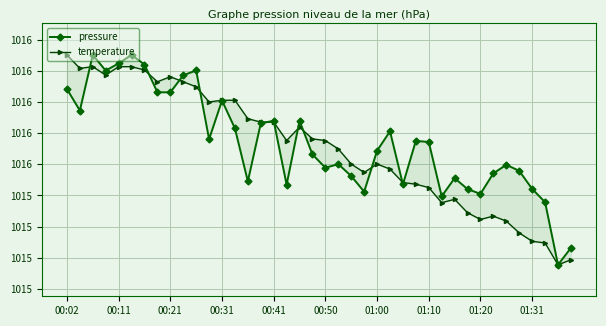

Is it true that temperature equals 1015.5 at 23?

True